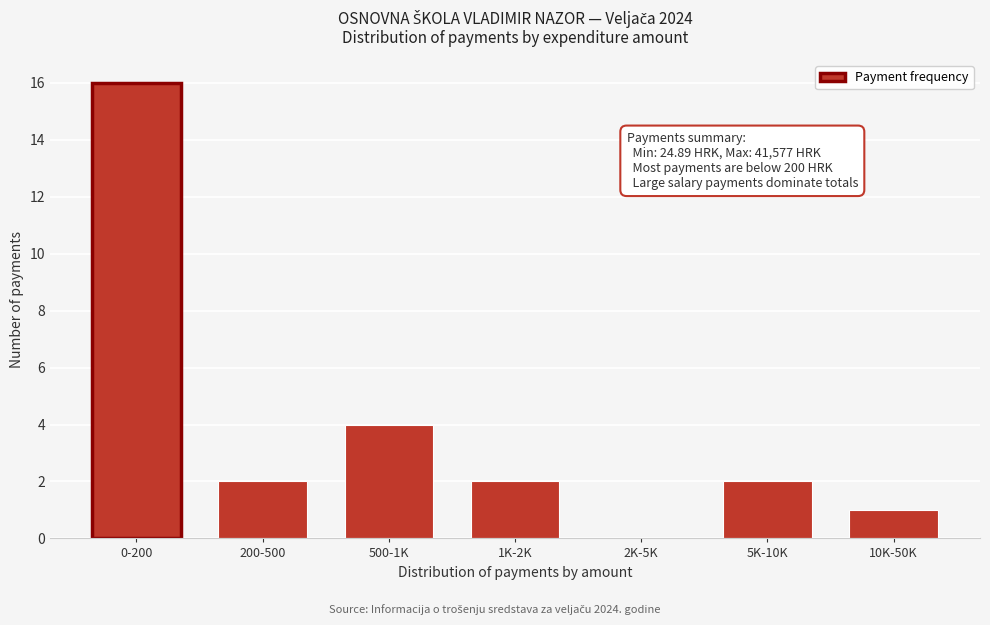

Reading right to left, what are all the values shown in this chart?

10K-50K=1	5K-10K=2	2K-5K=0	1K-2K=2	500-1K=4	200-500=2	0-200=16